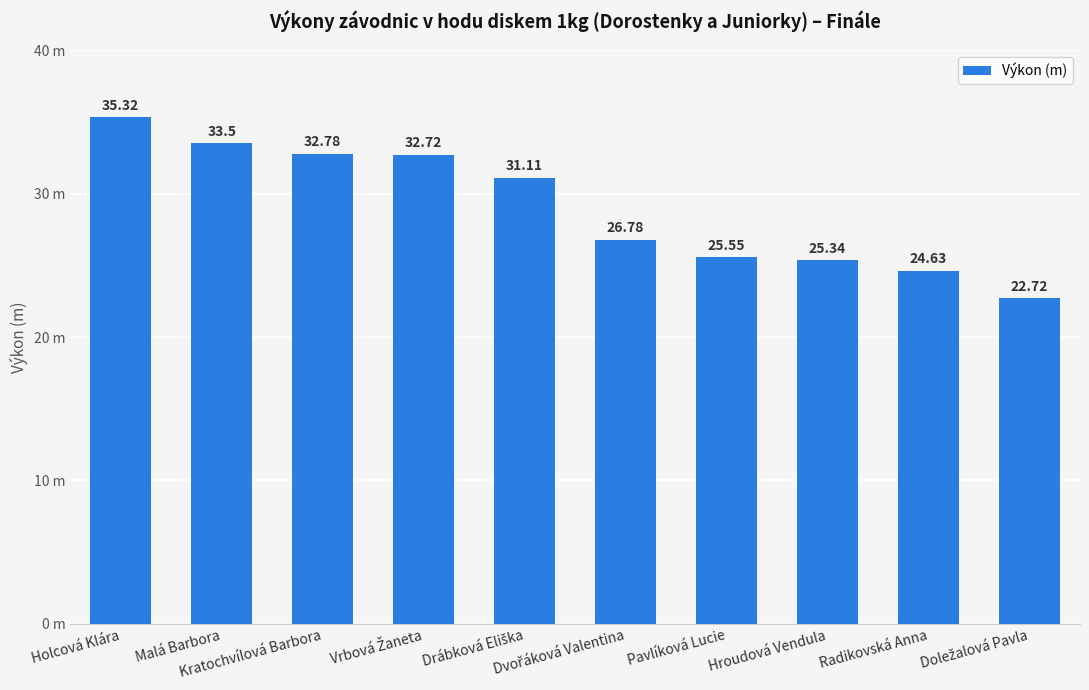

What position from the left is Malá Barbora?

2